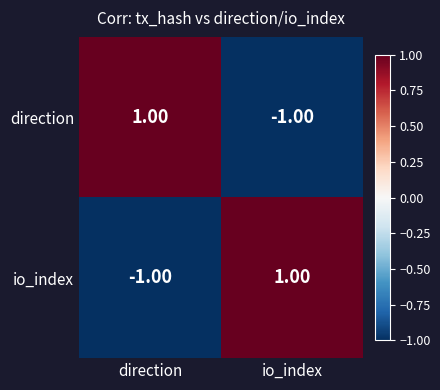

At which label does io_index reach its minimum?

direction